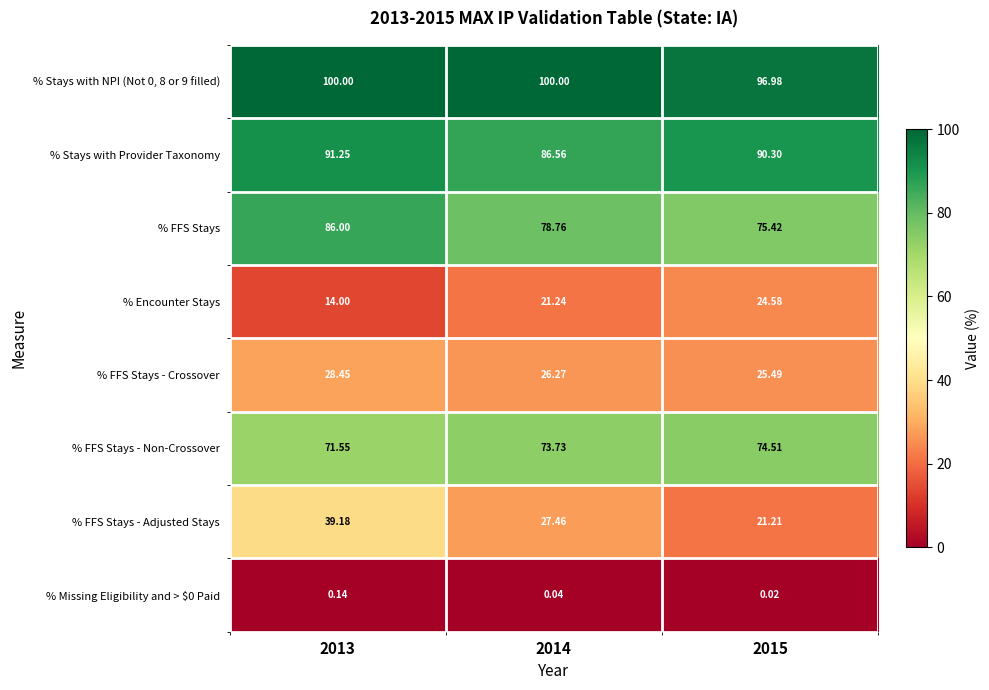

Which series has the largest range (max minus min)?

% FFS Stays - Adjusted Stays